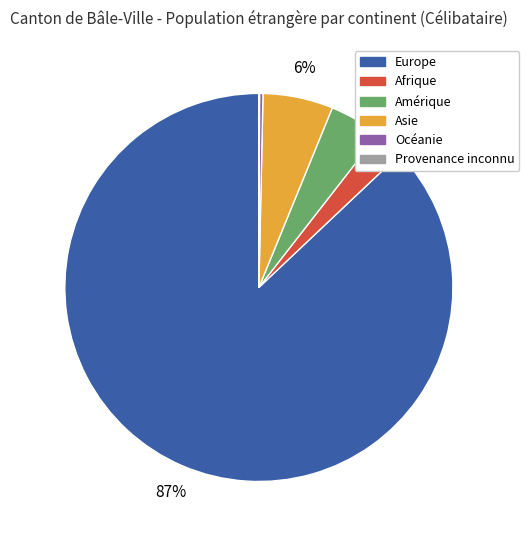

To the nearest percent, what is the average slice percentage?

17%